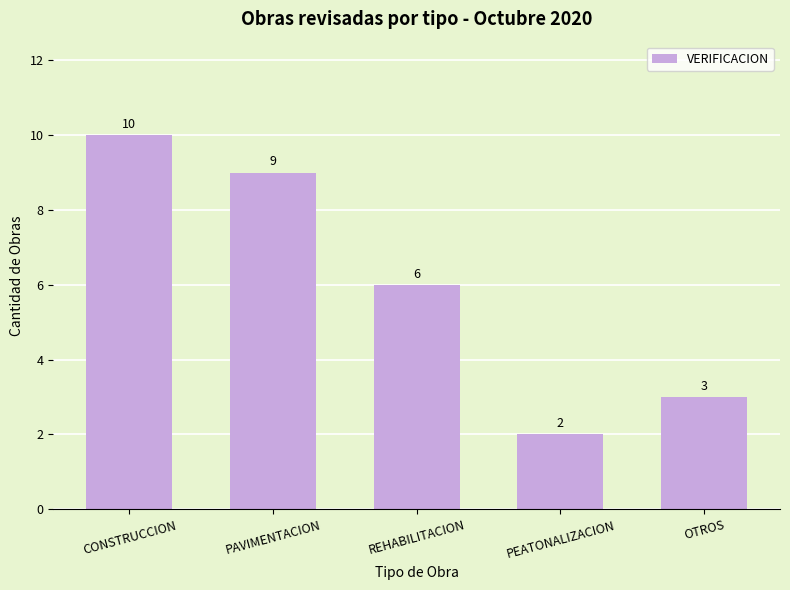

Does the chart contain stacked bars?

No